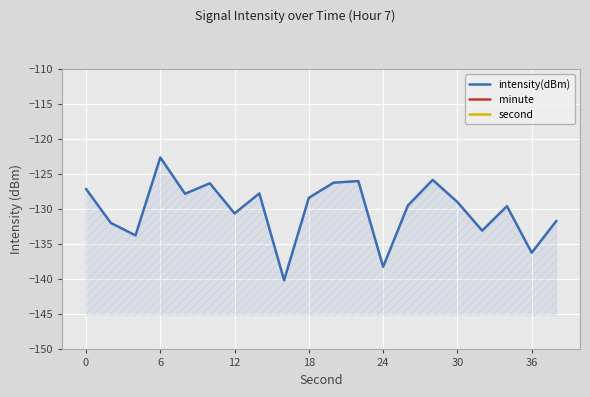

How many data points in intensity(dBm) are less than -128?

12